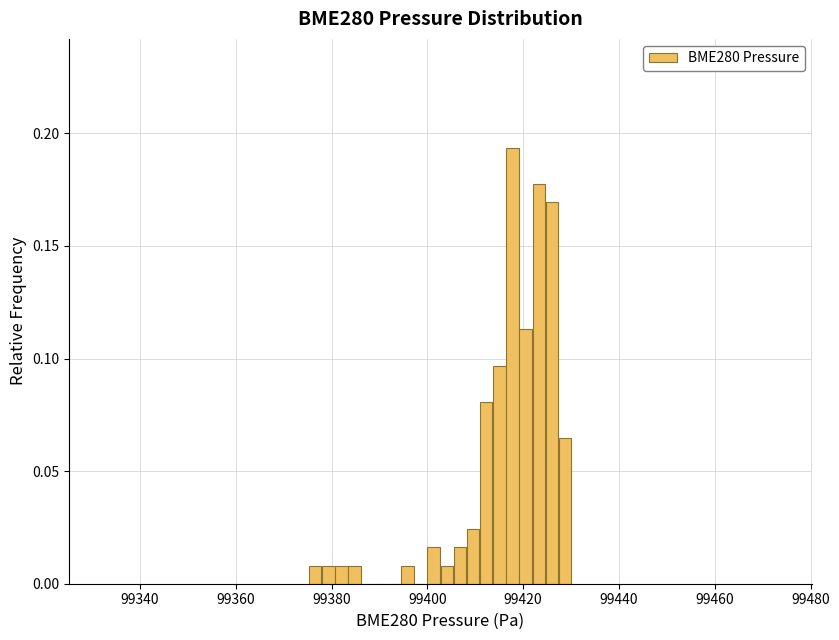

Around what value on the x-axis is the tallest bar? Give the approximate position of its centre, as read against the axis.

99418